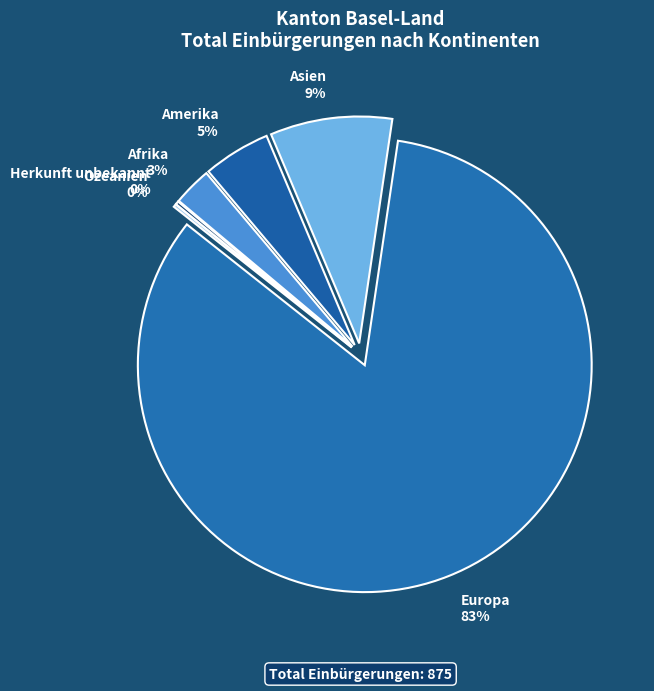

Do Asien and Afrika together represent more than half of the pie?

No